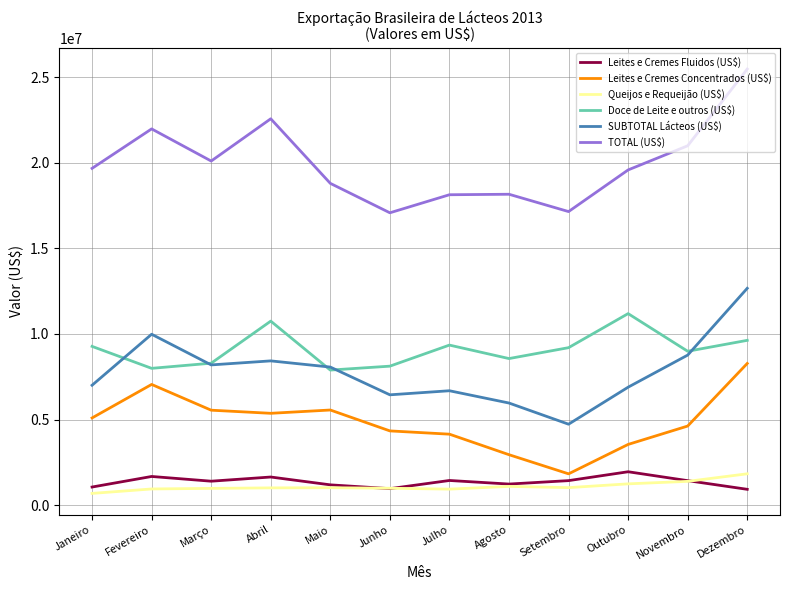

The Leites e Cremes Fluidos (US$) series shows 924850 at Dezembro. True or false?

True